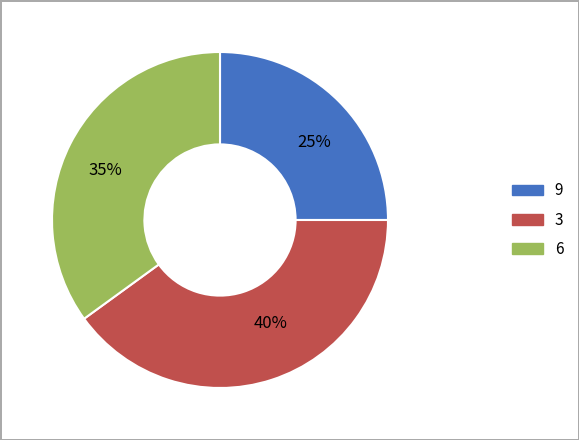

Count the number of slices in the pie.

3